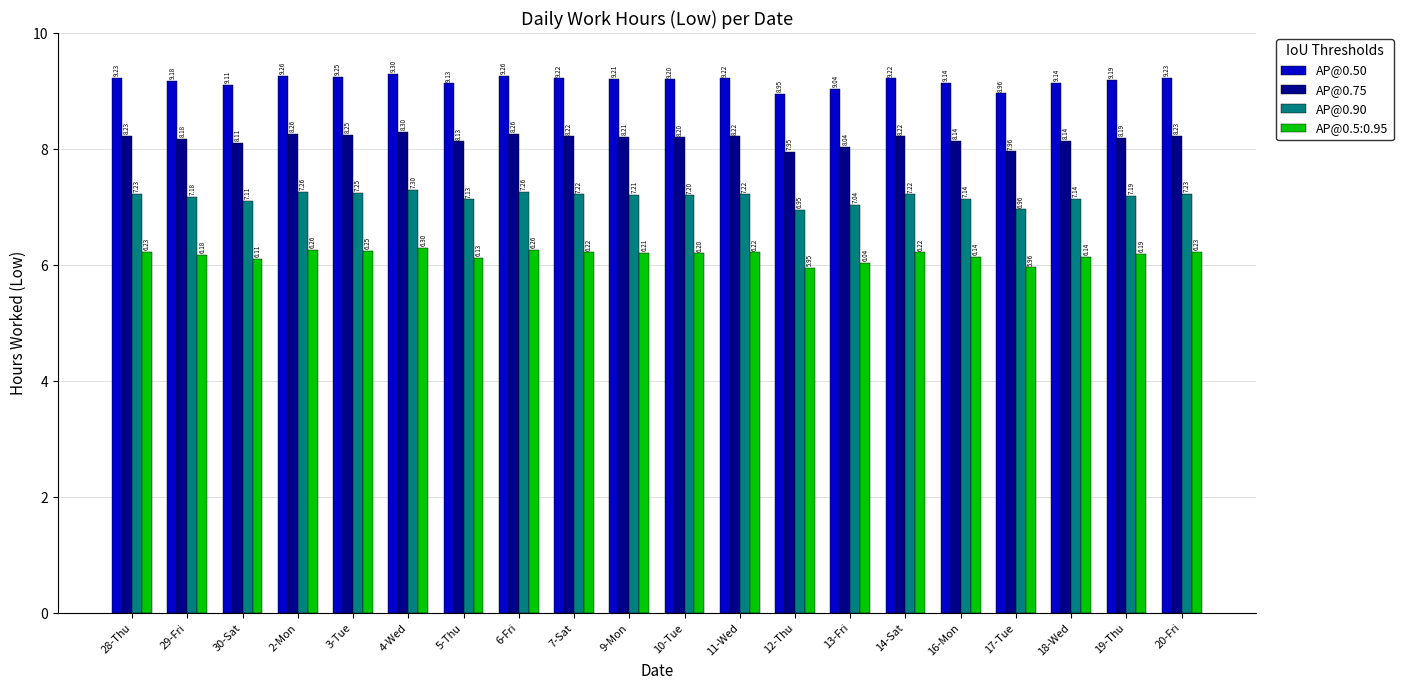

What is the label of the 17th bar from the left?

17-Tue